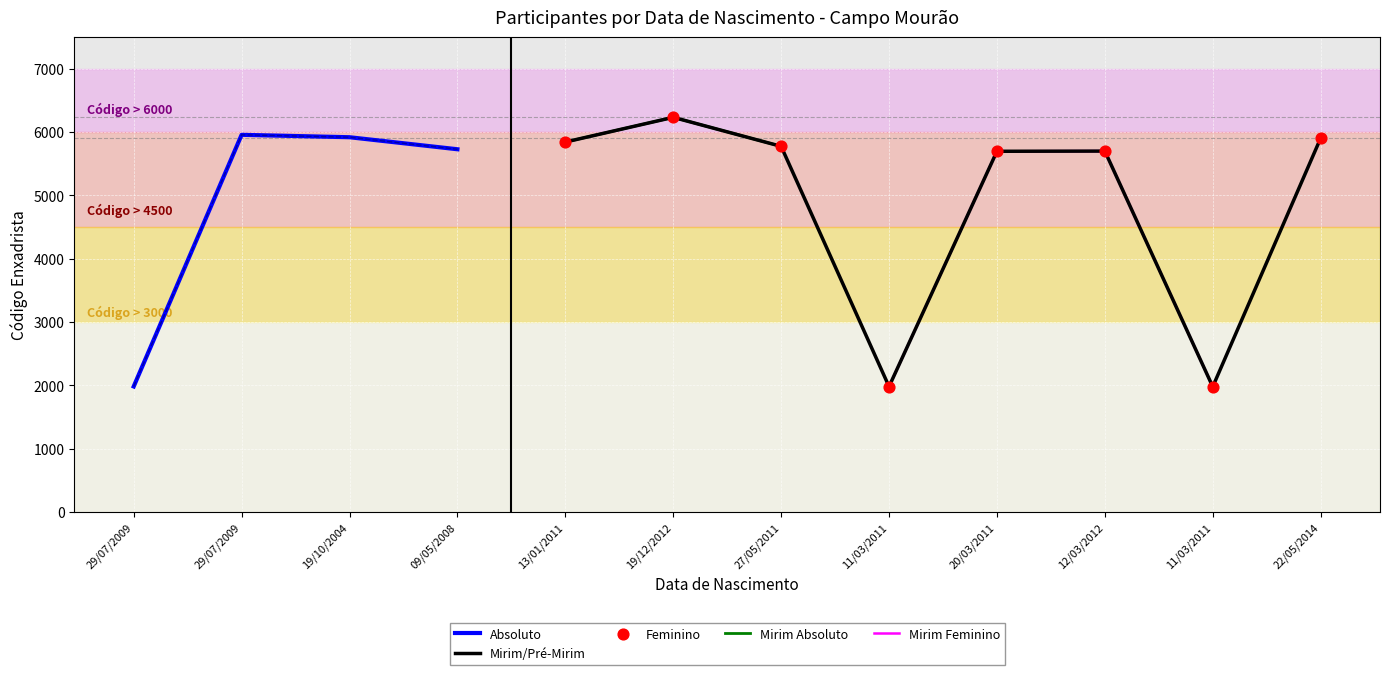

What is the change in value from 27/05/2011 to 11/03/2011?

-3793